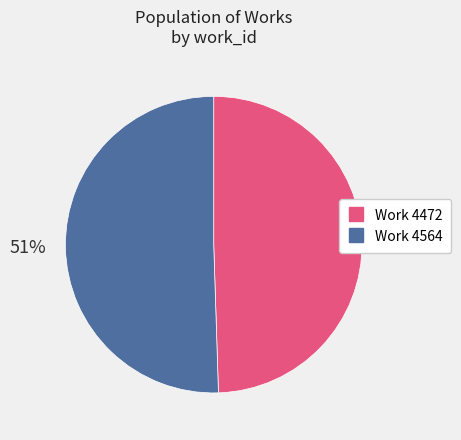

Do Work 4472 and Work 4564 together represent more than half of the pie?

Yes